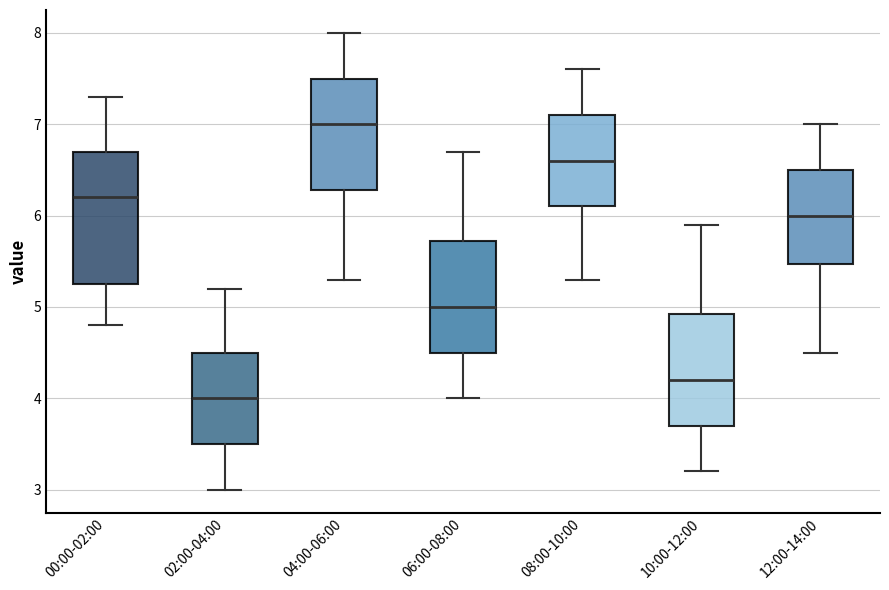

Which box is the tallest, from its lower edge to its upper edge?

00:00-02:00